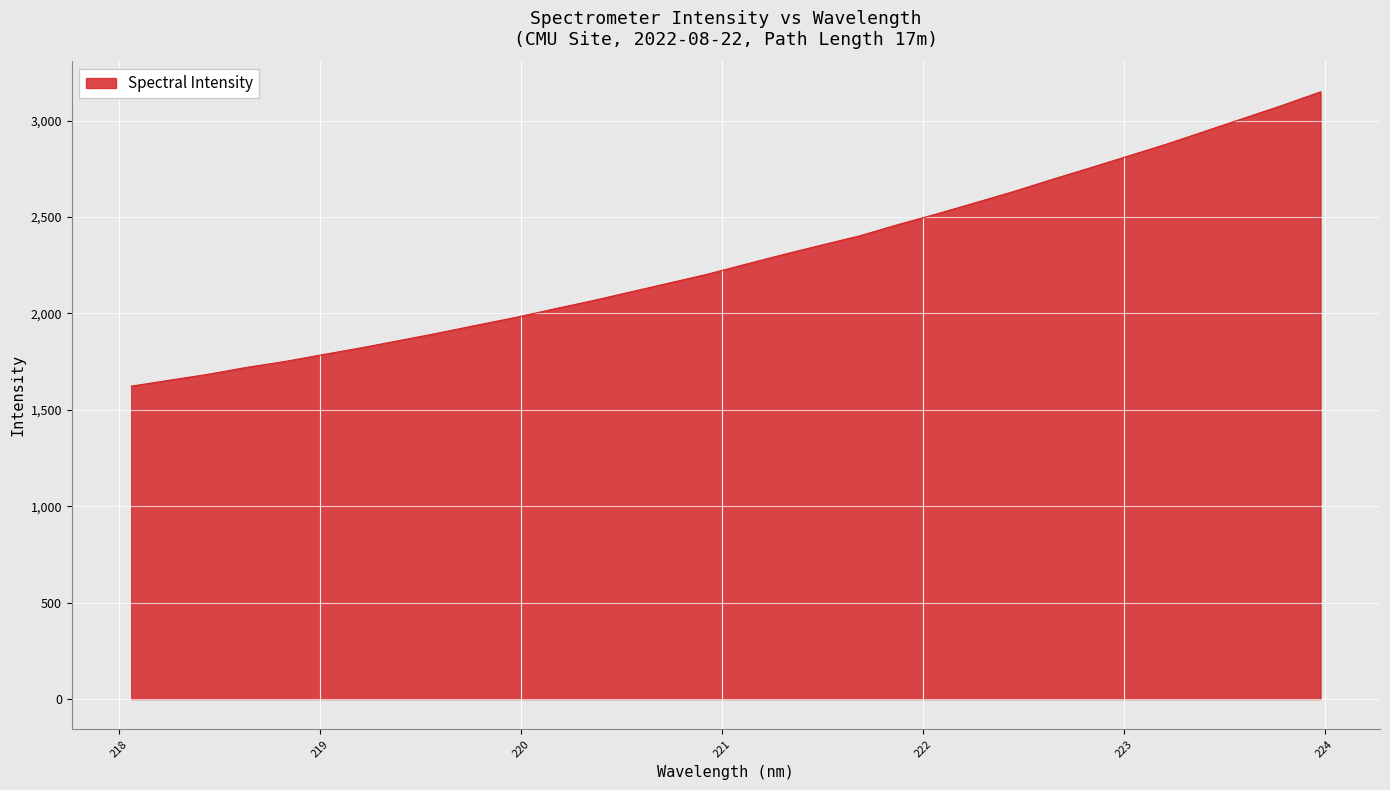

What is the difference between the maximum and minimum values?

1526.4